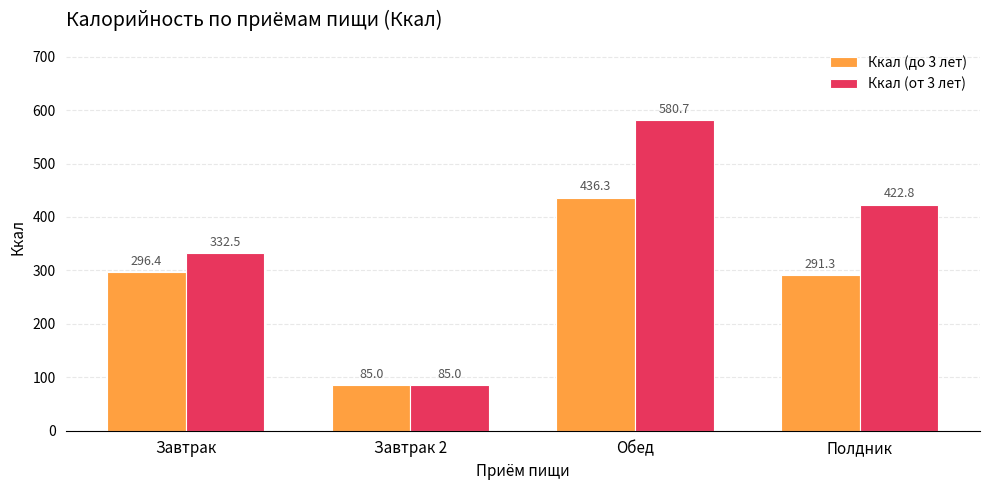

What is the difference between the Ккал (до 3 лет) values at Обед and Завтрак?

139.9